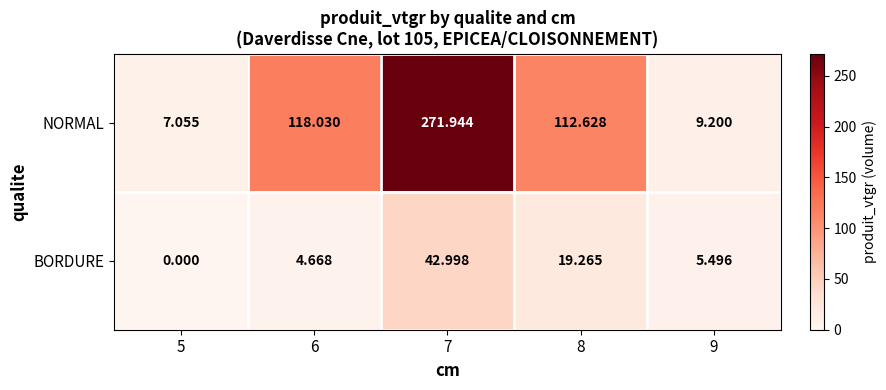

Is the value of NORMAL at 5 greater than the value of BORDURE at 6?

Yes